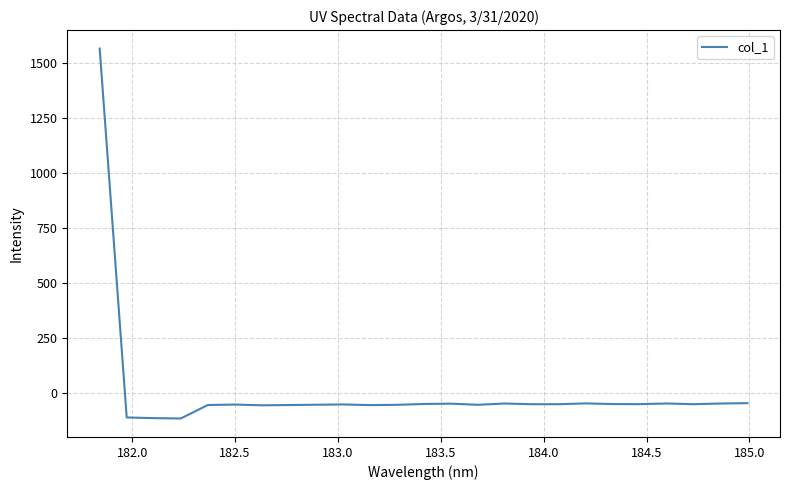

What is the maximum value shown in the chart?

1563.9